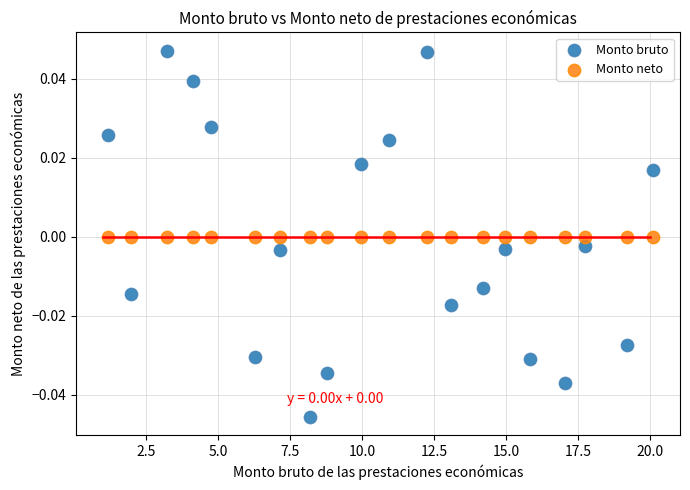

Which series contains the highest Y value?

Monto bruto